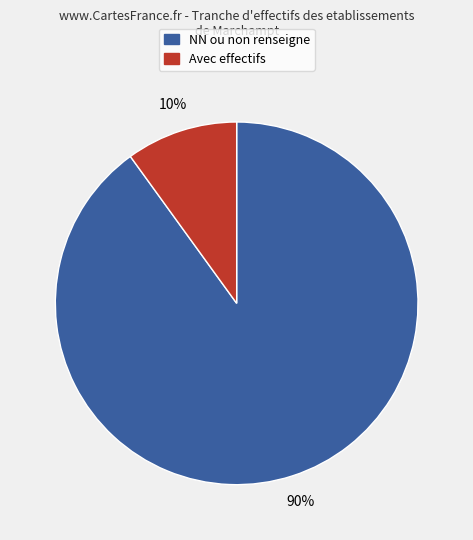

How many segments does this pie chart have?

2